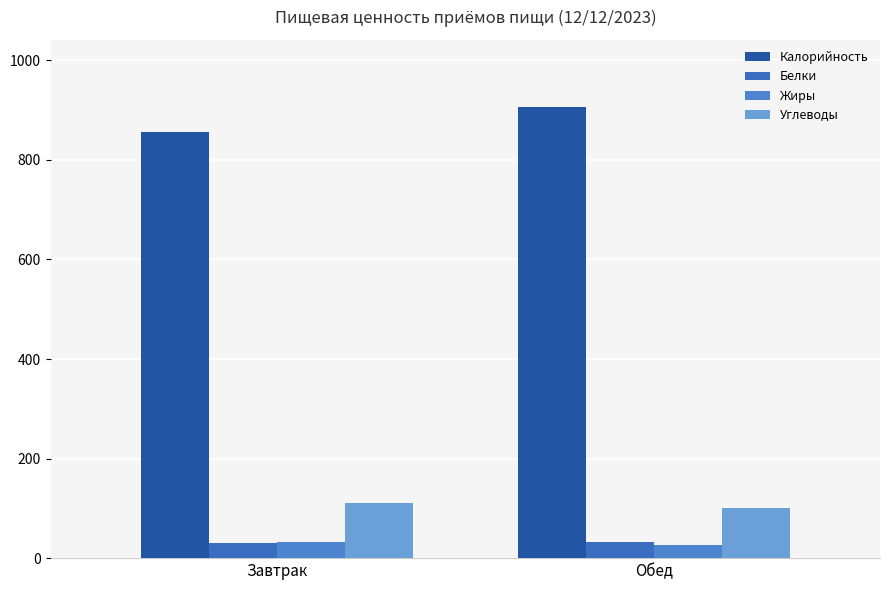

Rank the series at Завтрак from lowest to highest value.

Белки, Жиры, Углеводы, Калорийность